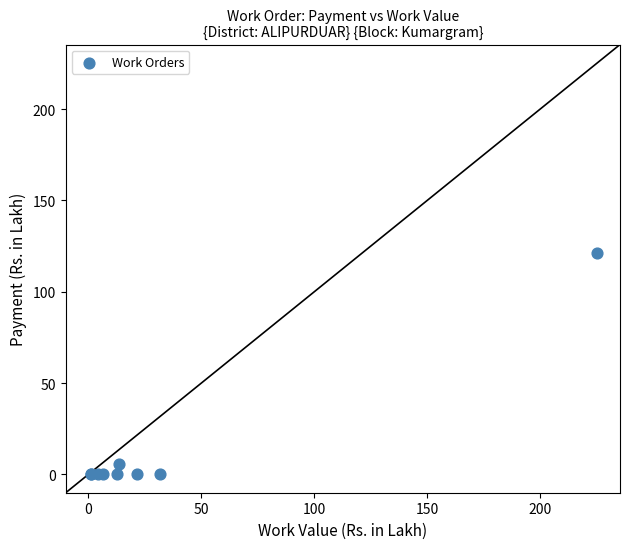

What Y value in the scatter plot is closest to 60?

5.8